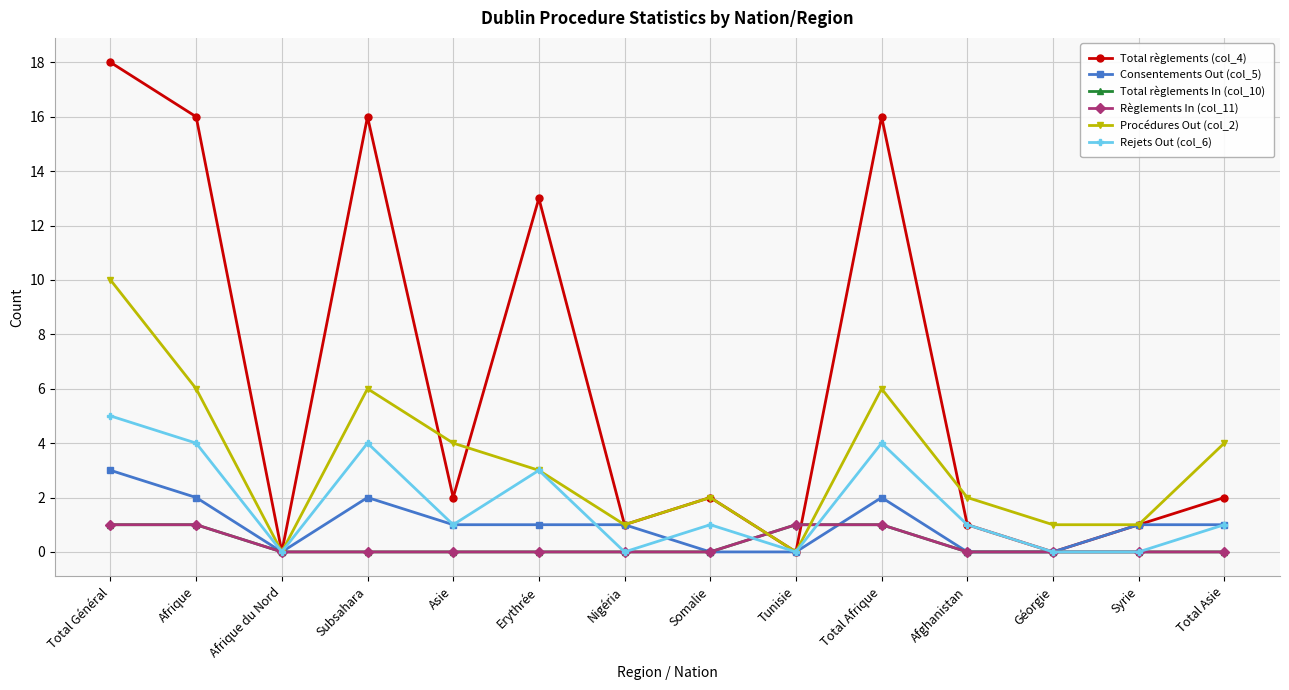

Reading left to right, what are all the values shown in this chart?

Total règlements (col_4): Total Général=18	Afrique=16	Afrique du Nord=0	Subsahara=16	Asie=2	Erythrée=13	Nigéria=1	Somalie=2	Tunisie=0	Total Afrique=16	Afghanistan=1	Géorgie=0	Syrie=1	Total Asie=2
Consentements Out (col_5): Total Général=3	Afrique=2	Afrique du Nord=0	Subsahara=2	Asie=1	Erythrée=1	Nigéria=1	Somalie=0	Tunisie=0	Total Afrique=2	Afghanistan=0	Géorgie=0	Syrie=1	Total Asie=1
Total règlements In (col_10): Total Général=1	Afrique=1	Afrique du Nord=0	Subsahara=0	Asie=0	Erythrée=0	Nigéria=0	Somalie=0	Tunisie=1	Total Afrique=1	Afghanistan=0	Géorgie=0	Syrie=0	Total Asie=0
Règlements In (col_11): Total Général=1	Afrique=1	Afrique du Nord=0	Subsahara=0	Asie=0	Erythrée=0	Nigéria=0	Somalie=0	Tunisie=1	Total Afrique=1	Afghanistan=0	Géorgie=0	Syrie=0	Total Asie=0
Procédures Out (col_2): Total Général=10	Afrique=6	Afrique du Nord=0	Subsahara=6	Asie=4	Erythrée=3	Nigéria=1	Somalie=2	Tunisie=0	Total Afrique=6	Afghanistan=2	Géorgie=1	Syrie=1	Total Asie=4
Rejets Out (col_6): Total Général=5	Afrique=4	Afrique du Nord=0	Subsahara=4	Asie=1	Erythrée=3	Nigéria=0	Somalie=1	Tunisie=0	Total Afrique=4	Afghanistan=1	Géorgie=0	Syrie=0	Total Asie=1